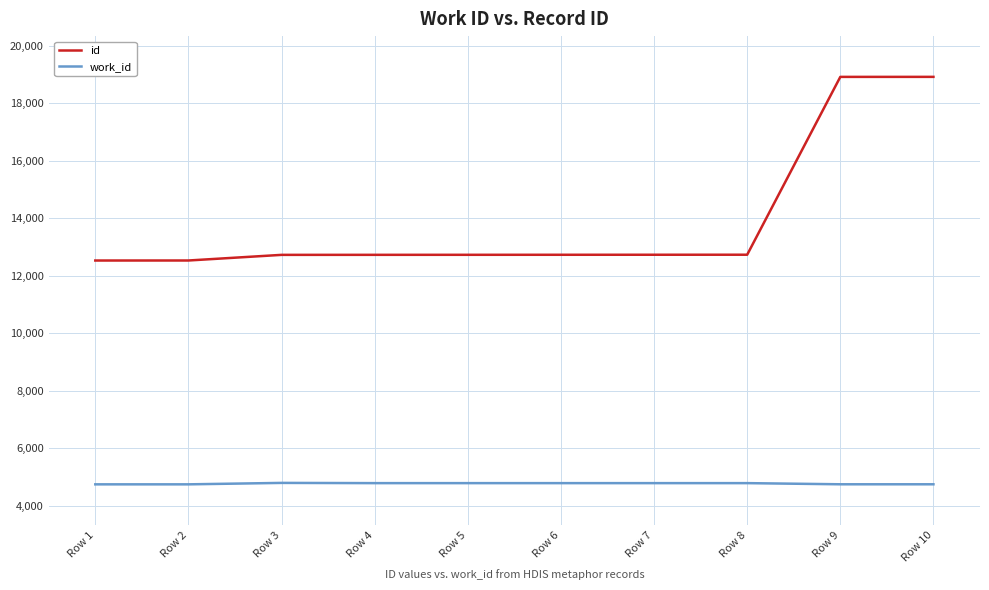

At Row 10, list the series in order from largest to smallest.

id, work_id